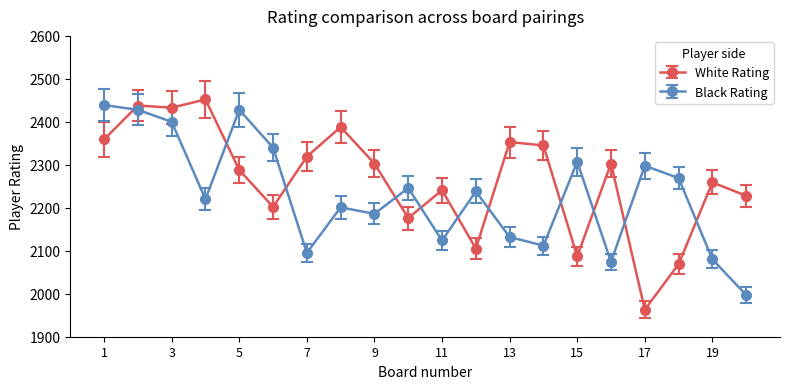

What is the minimum value for Black Rating?

1997